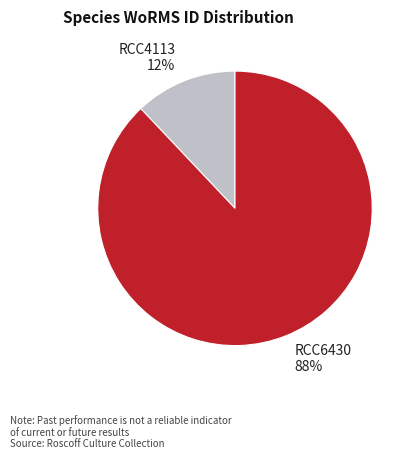

What percentage is the RCC4113 slice, to the nearest percent?

12%